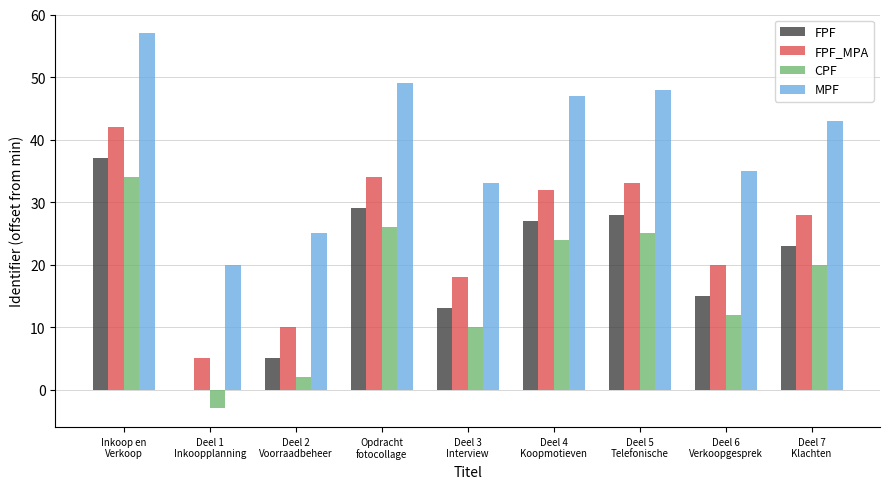

The CPF series shows 6 at Deel 4
Koopmotieven. True or false?

False